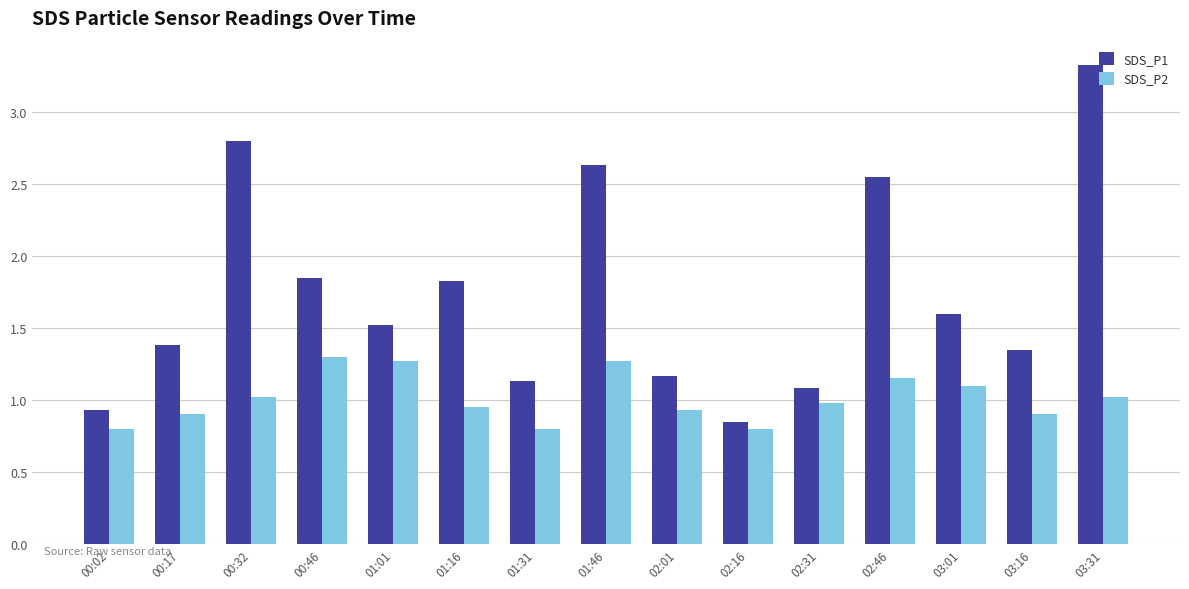

Is the value of SDS_P1 at 02:31 greater than the value of SDS_P2 at 01:16?

Yes